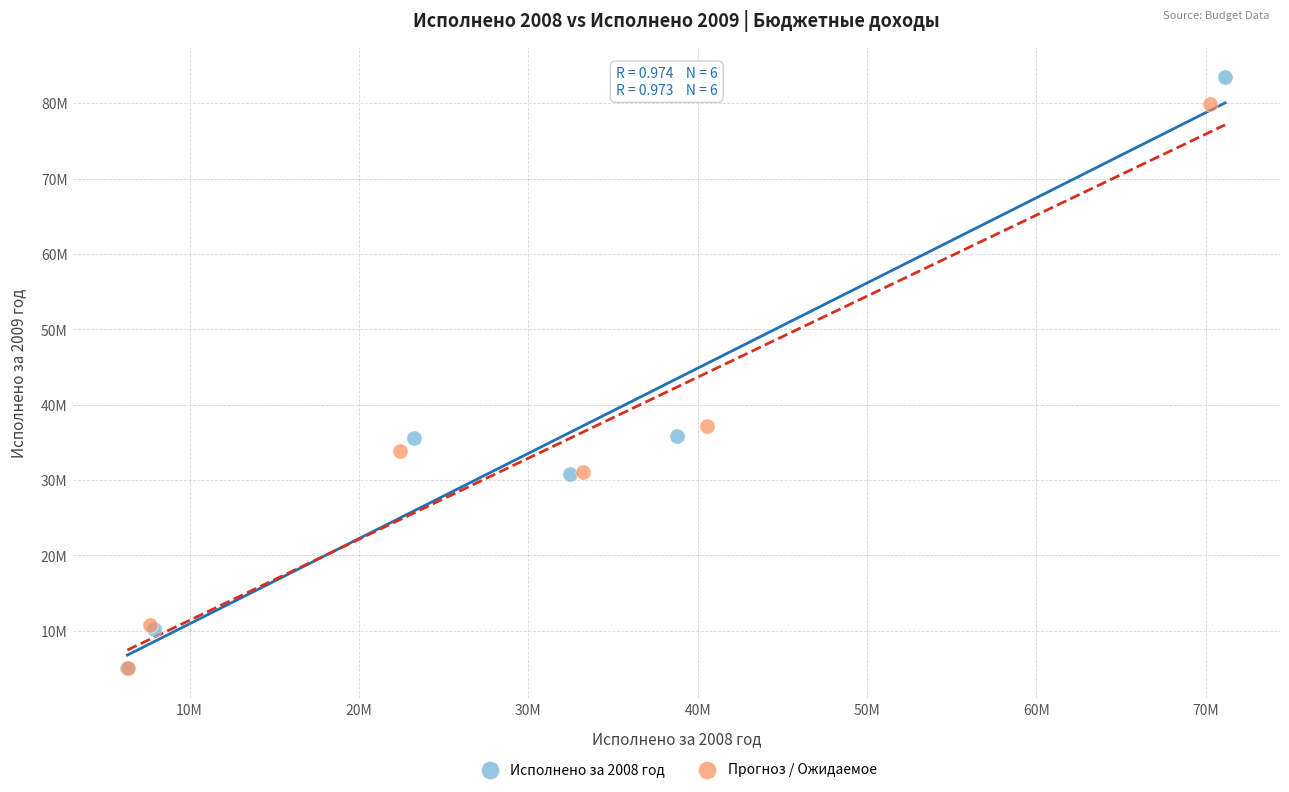

Which series contains the highest Y value?

Исполнено за 2008 год